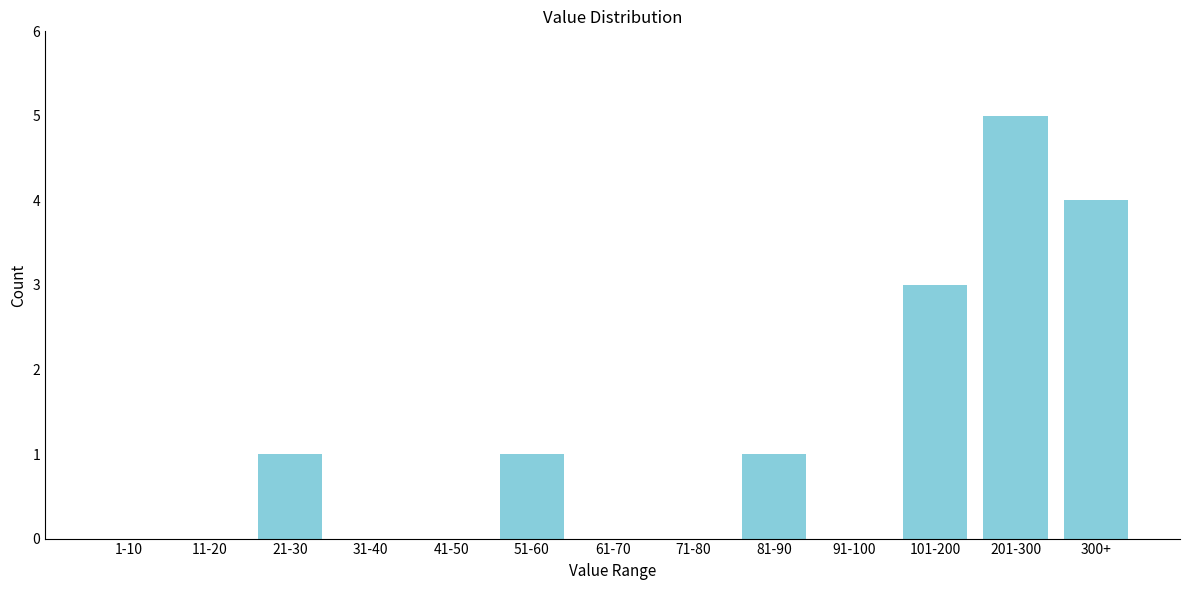

Reading left to right, what are all the values shown in this chart?

1-10=0	11-20=0	21-30=1	31-40=0	41-50=0	51-60=1	61-70=0	71-80=0	81-90=1	91-100=0	101-200=3	201-300=5	300+=4